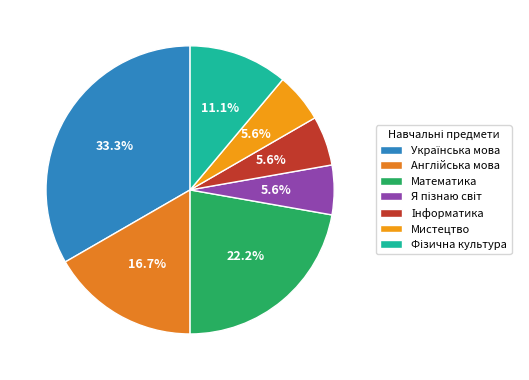

What is the smallest slice in the pie chart?

Я пізнаю світ